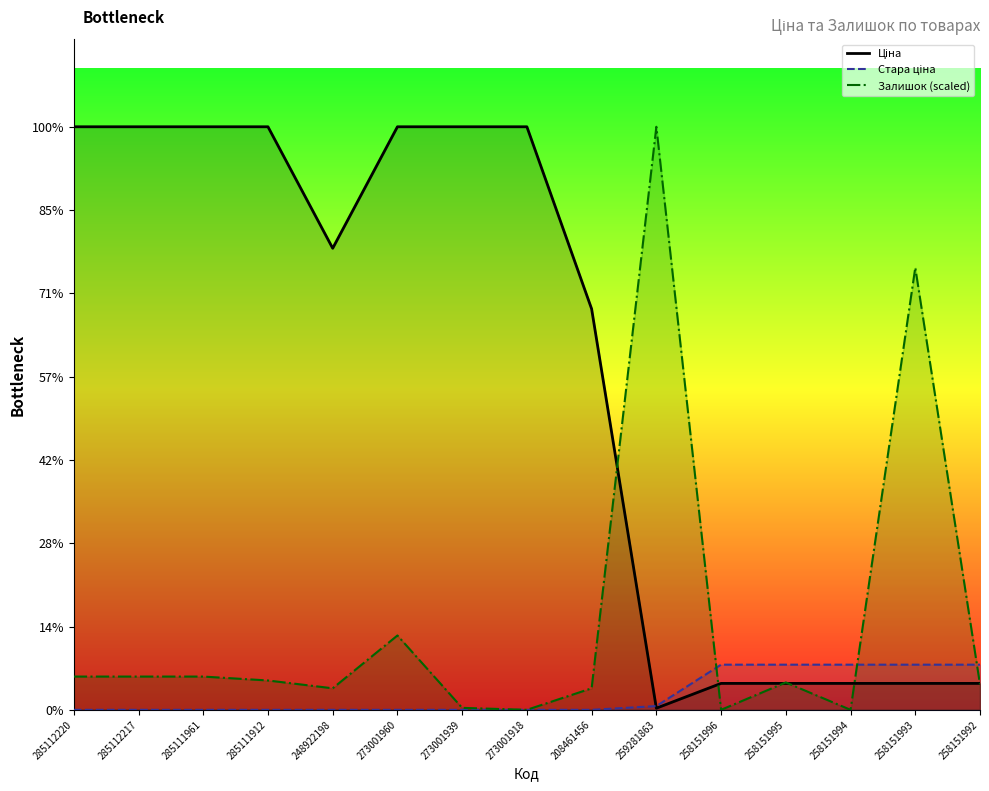

What is the total value across all series at 285112220?

11826.4